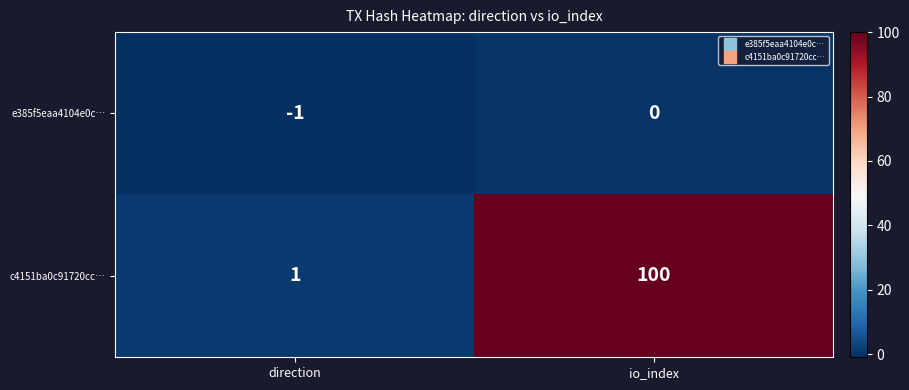

What is the total value across all series at io_index?

100